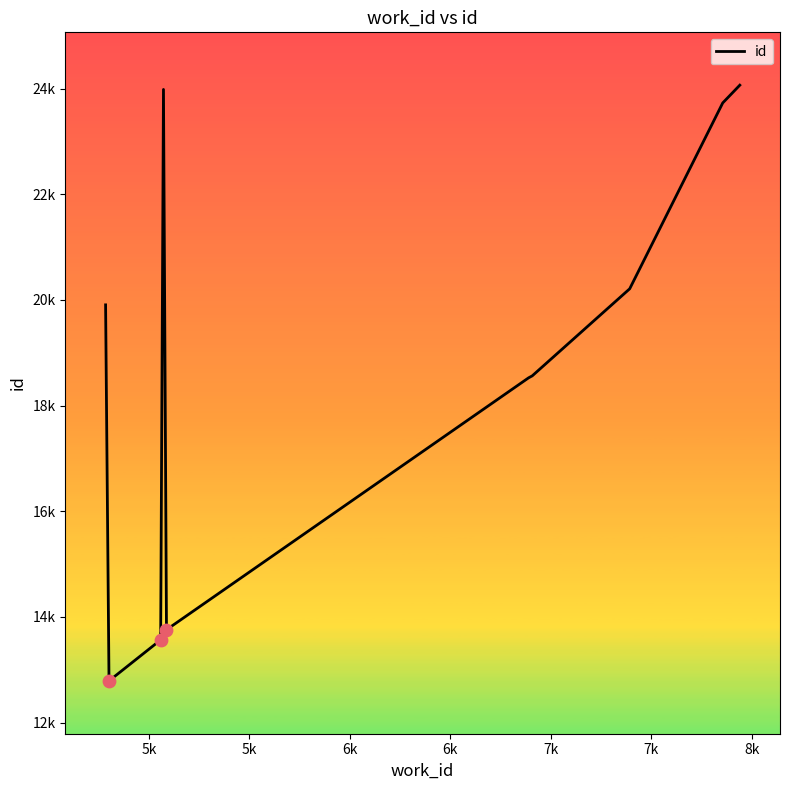

Is this an area chart (filled region under the line)?

No